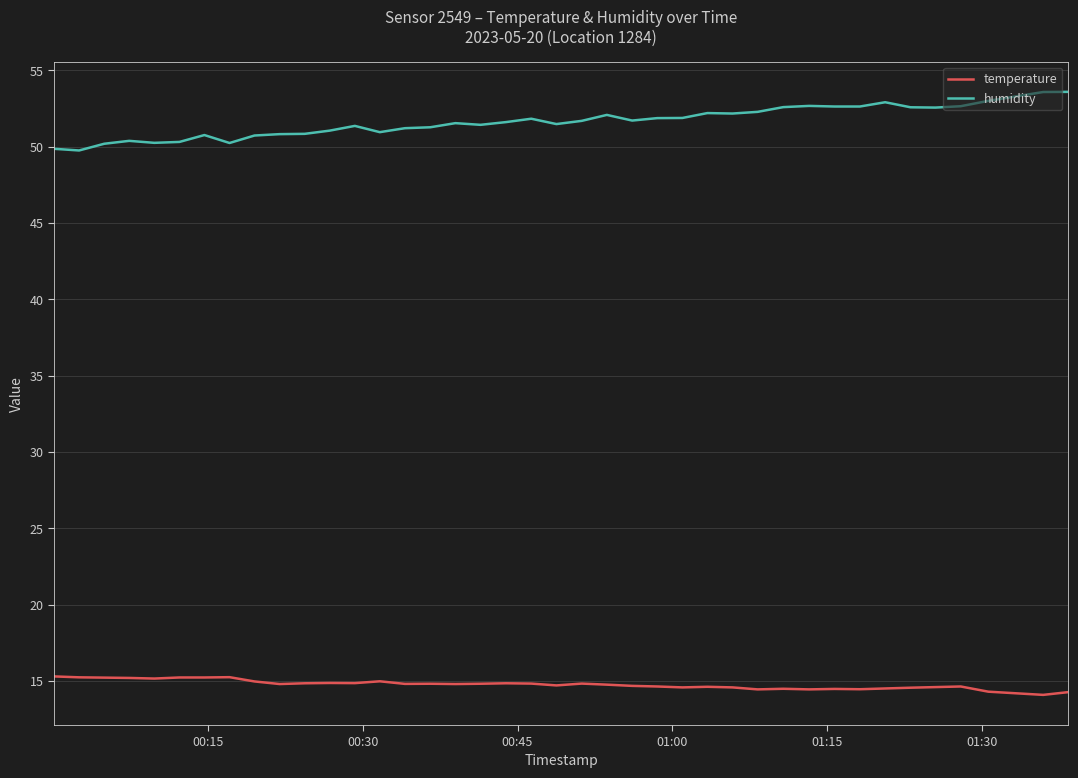

True or false: humidity and temperature cross at least once.

False